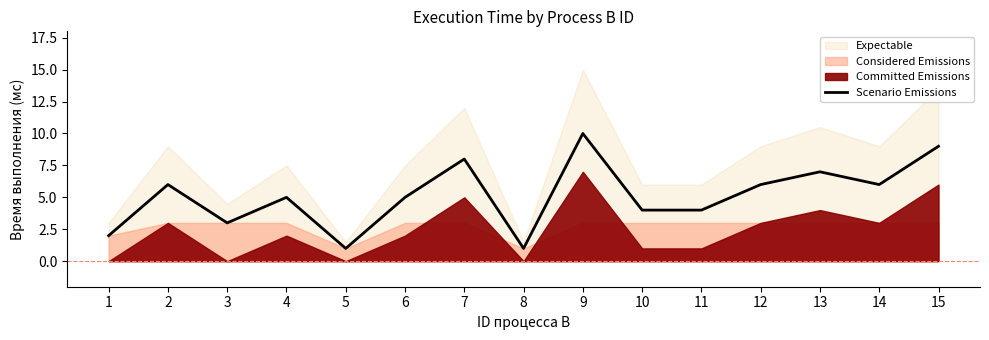

How many lines are shown in the chart?

1